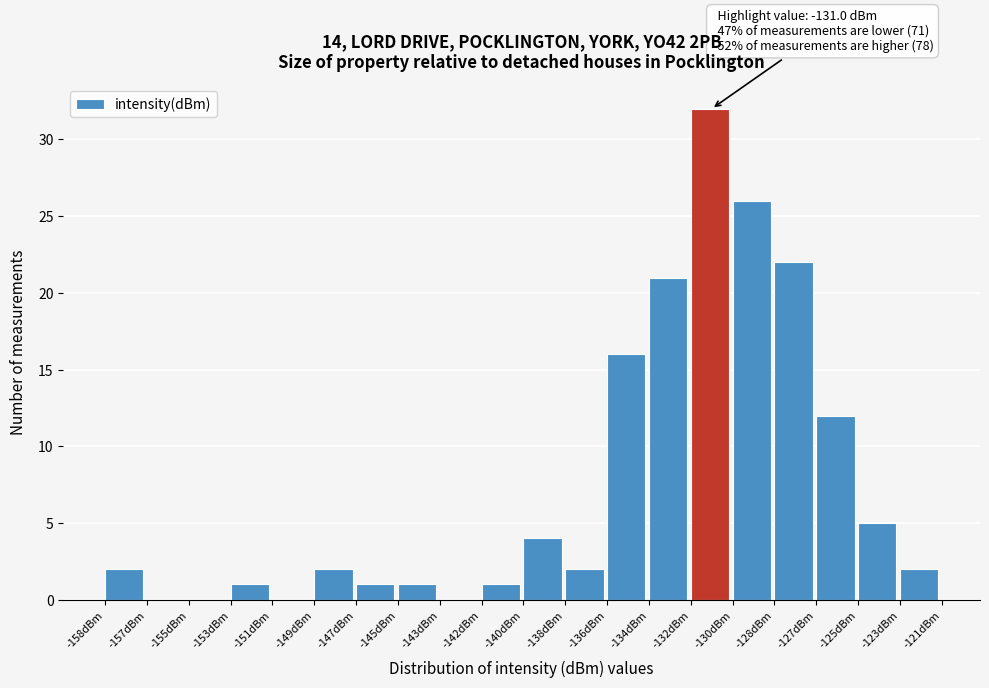

Reading left to right, extract all data points from this chart.

-158dBm=2	-157dBm=0	-155dBm=0	-153dBm=1	-151dBm=0	-149dBm=2	-147dBm=1	-145dBm=1	-143dBm=0	-142dBm=1	-140dBm=4	-138dBm=2	-136dBm=16	-134dBm=21	-132dBm=32	-130dBm=26	-128dBm=22	-127dBm=12	-125dBm=5	-123dBm=2